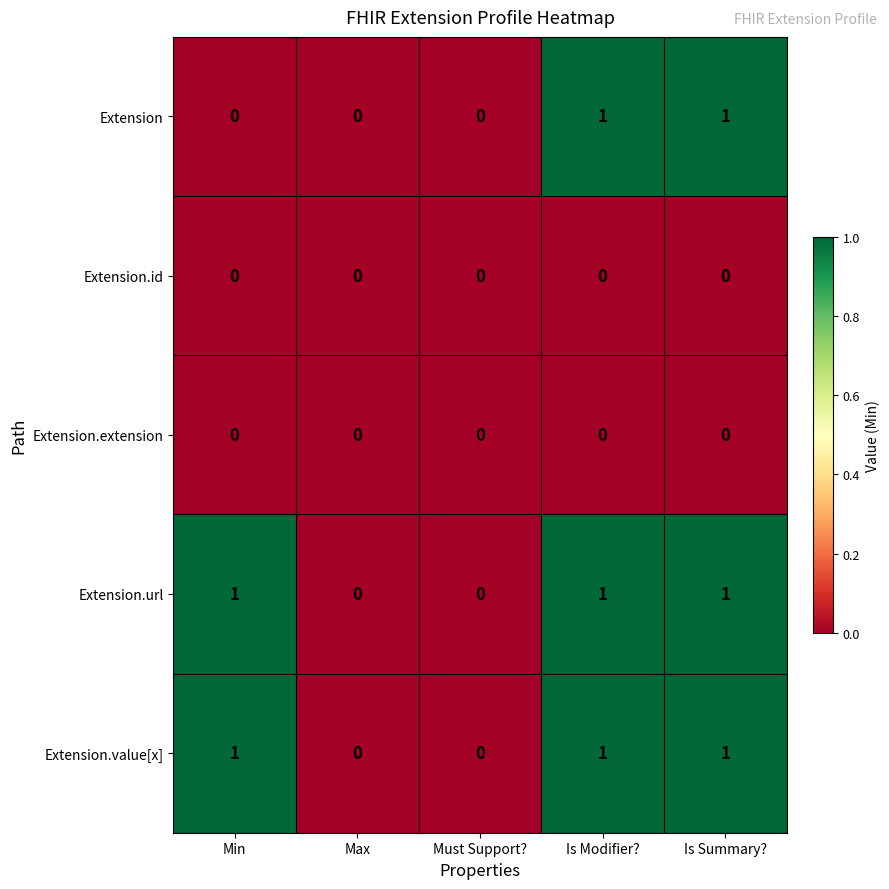

Reading left to right, extract all data points from this chart.

Extension: Min=0	Max=0	Must Support?=0	Is Modifier?=1	Is Summary?=1
Extension.id: Min=0	Max=0	Must Support?=0	Is Modifier?=0	Is Summary?=0
Extension.extension: Min=0	Max=0	Must Support?=0	Is Modifier?=0	Is Summary?=0
Extension.url: Min=1	Max=0	Must Support?=0	Is Modifier?=1	Is Summary?=1
Extension.value[x]: Min=1	Max=0	Must Support?=0	Is Modifier?=1	Is Summary?=1